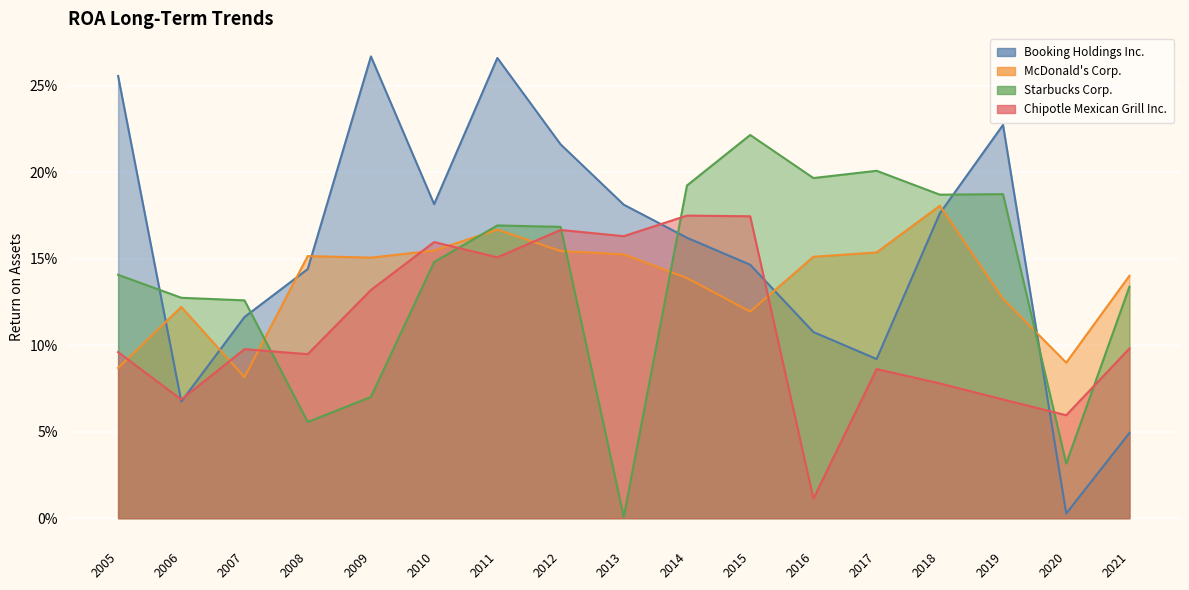

Reading right to left, extract all data points from this chart.

Booking Holdings Inc.: 2021=0.0	2020=0.0	2019=0.2	2018=0.2	2017=0.1	2016=0.1	2015=0.1	2014=0.2	2013=0.2	2012=0.2	2011=0.3	2010=0.2	2009=0.3	2008=0.1	2007=0.1	2006=0.1	2005=0.3
McDonald's Corp.: 2021=0.1	2020=0.1	2019=0.1	2018=0.2	2017=0.2	2016=0.2	2015=0.1	2014=0.1	2013=0.2	2012=0.2	2011=0.2	2010=0.2	2009=0.2	2008=0.2	2007=0.1	2006=0.1	2005=0.1
Starbucks Corp.: 2021=0.1	2020=0.0	2019=0.2	2018=0.2	2017=0.2	2016=0.2	2015=0.2	2014=0.2	2013=0.0	2012=0.2	2011=0.2	2010=0.1	2009=0.1	2008=0.1	2007=0.1	2006=0.1	2005=0.1
Chipotle Mexican Grill Inc.: 2021=0.1	2020=0.1	2019=0.1	2018=0.1	2017=0.1	2016=0.0	2015=0.2	2014=0.2	2013=0.2	2012=0.2	2011=0.2	2010=0.2	2009=0.1	2008=0.1	2007=0.1	2006=0.1	2005=0.1